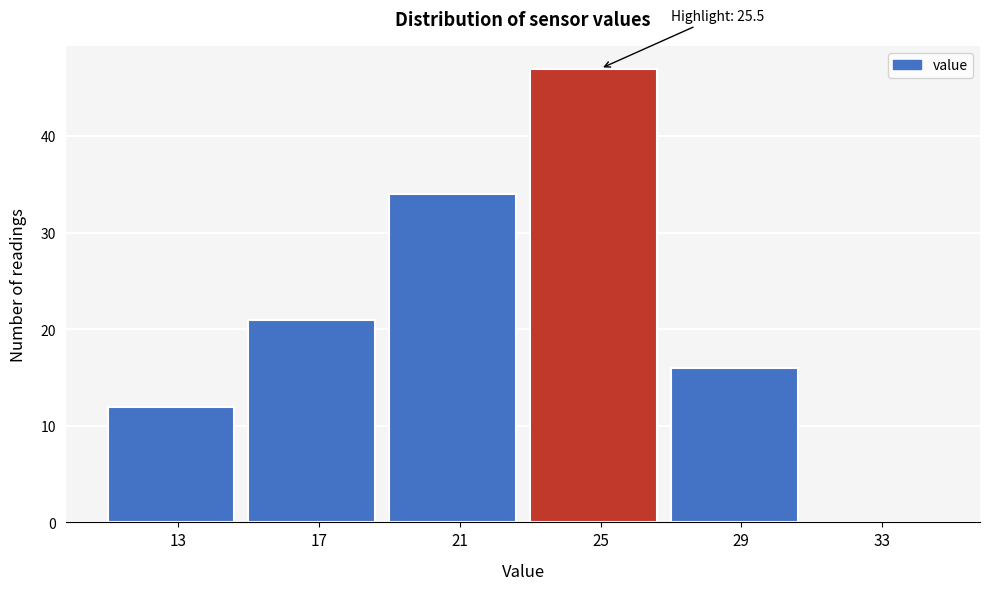

Reading right to left, list all the values displayed in this chart.

33=0	29=16	25=47	21=34	17=21	13=12